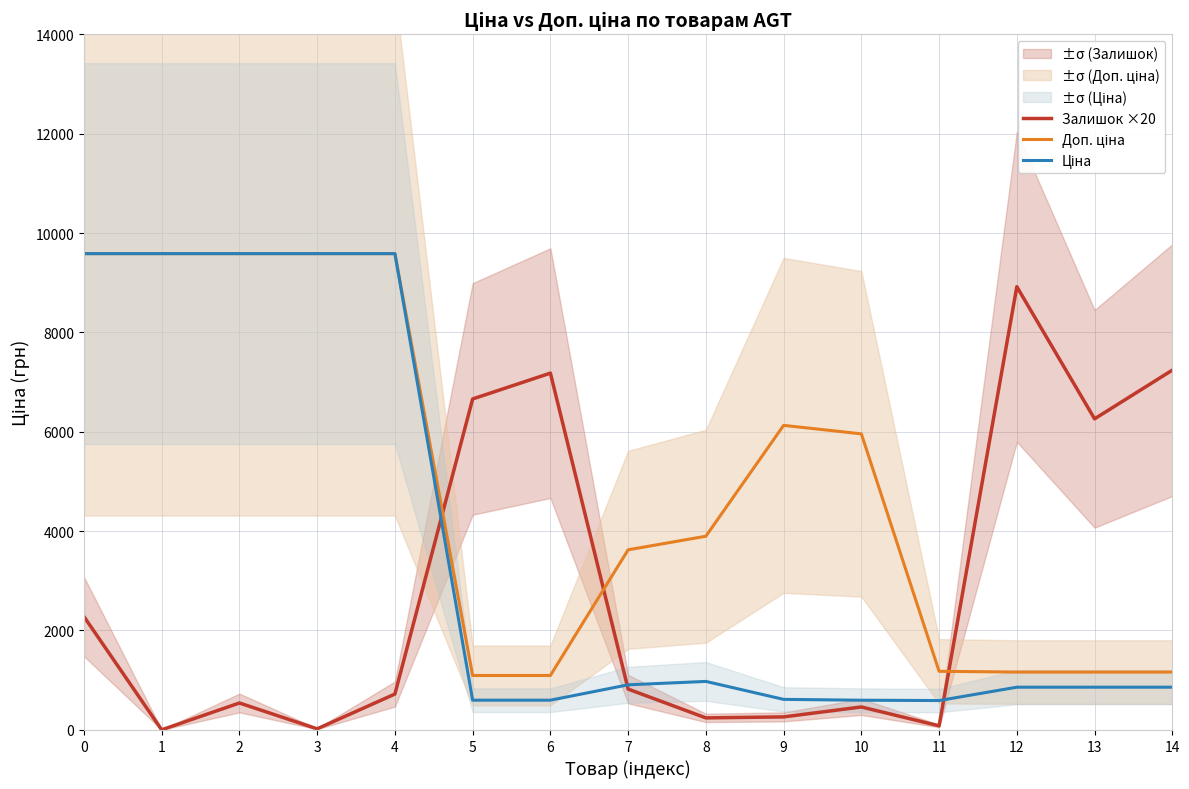

How many times do Залишок ×20 and Доп. ціна cross each other?

3